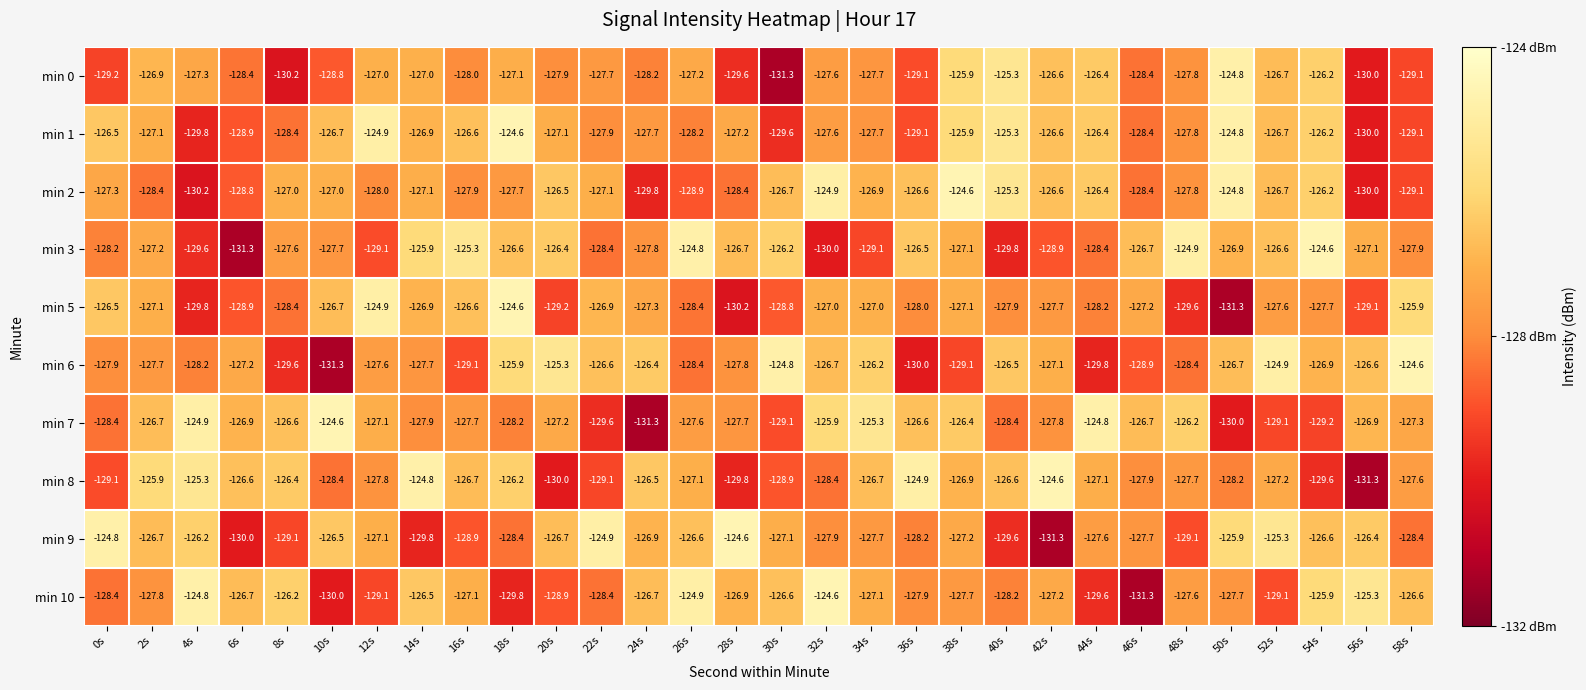

What is the lowest value of the min 2 series?

-130.2